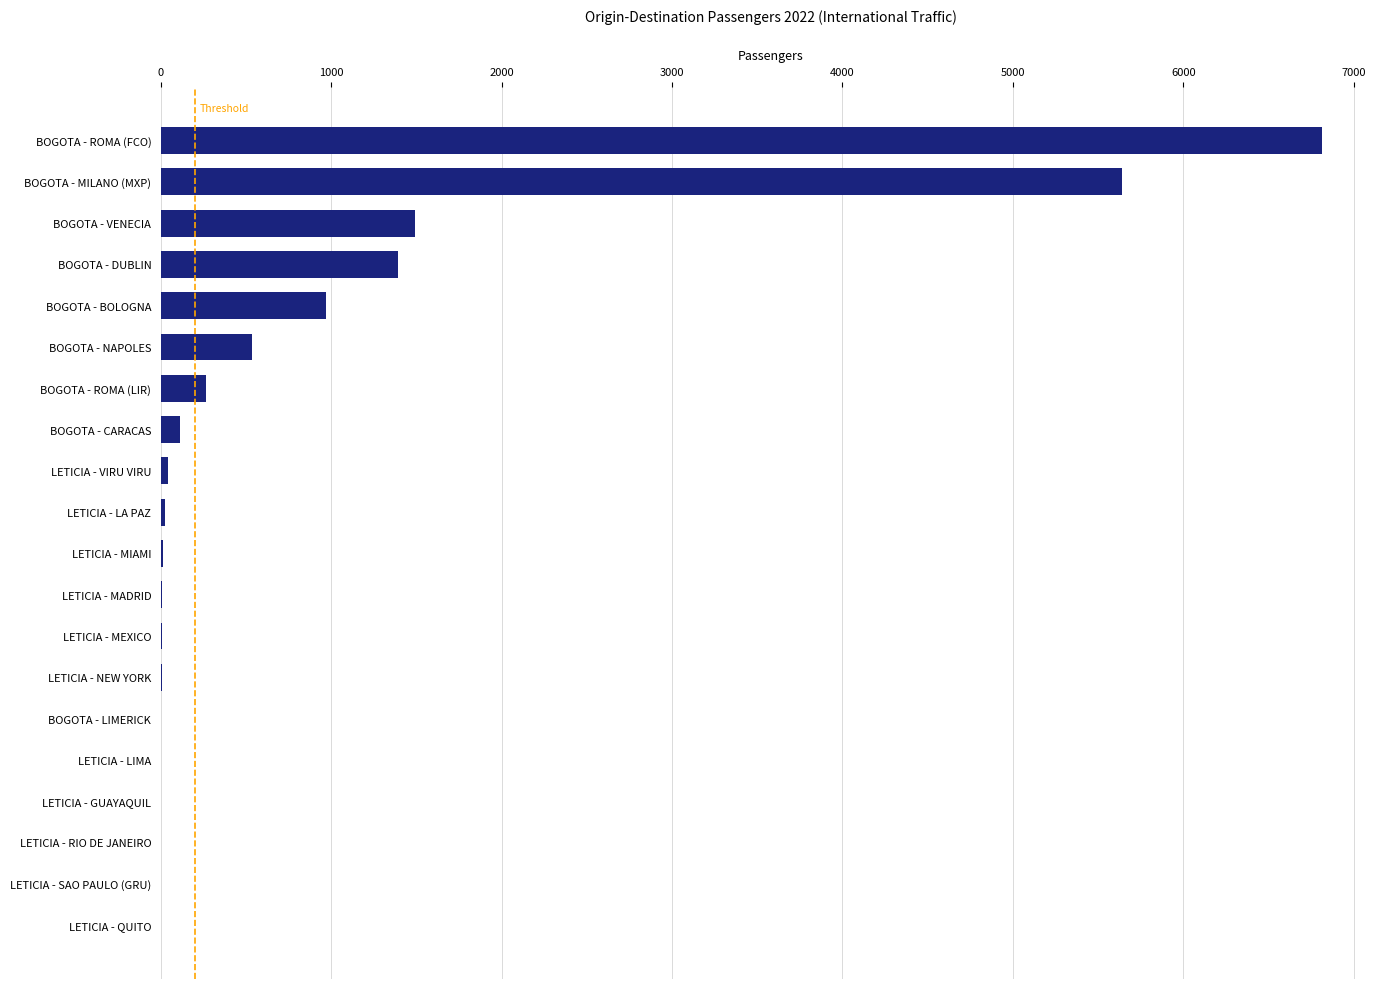

What is the greatest value displayed?

6814